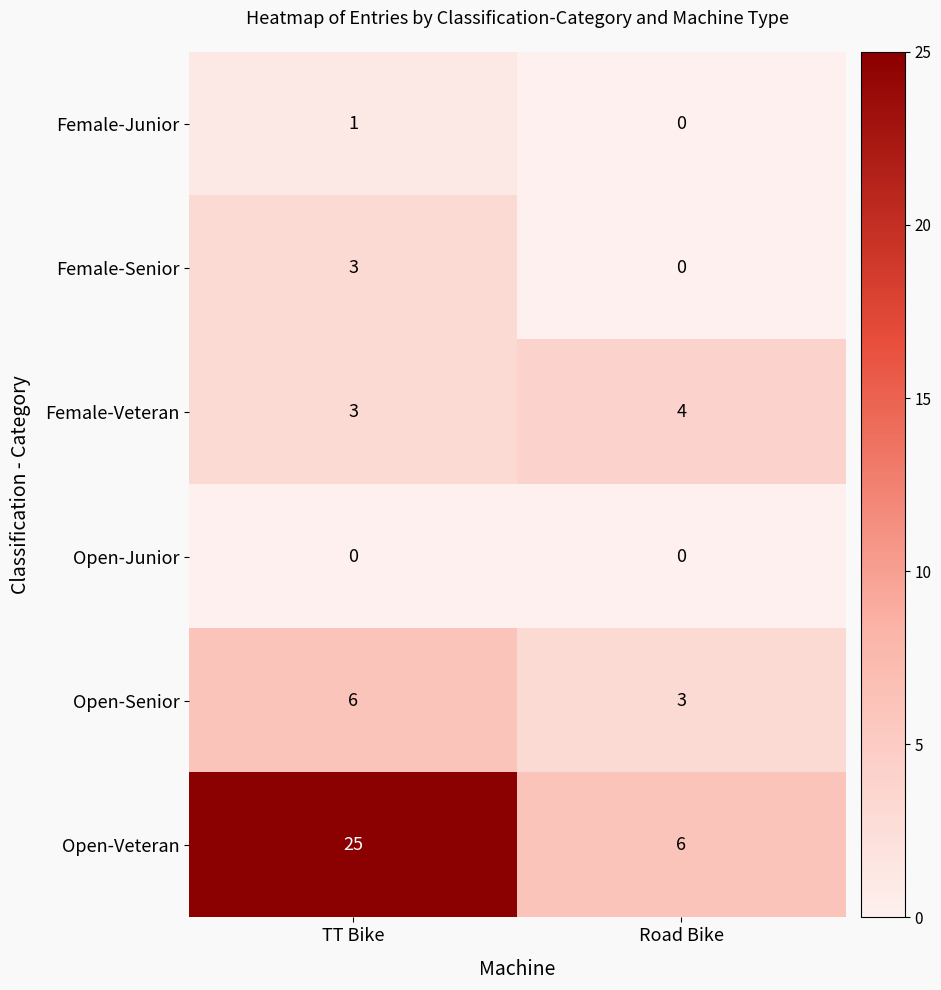

Which series has the largest total across all categories?

Open-Veteran